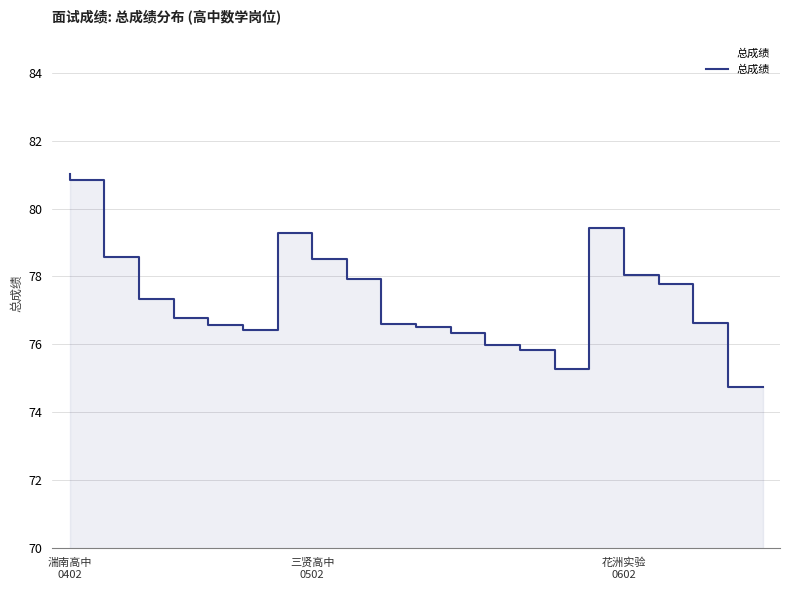

Read the value at 4.

76.8